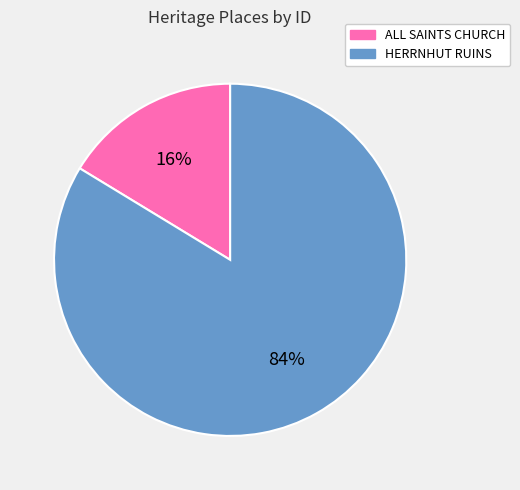

Which has a higher value, ALL SAINTS CHURCH or HERRNHUT RUINS?

HERRNHUT RUINS